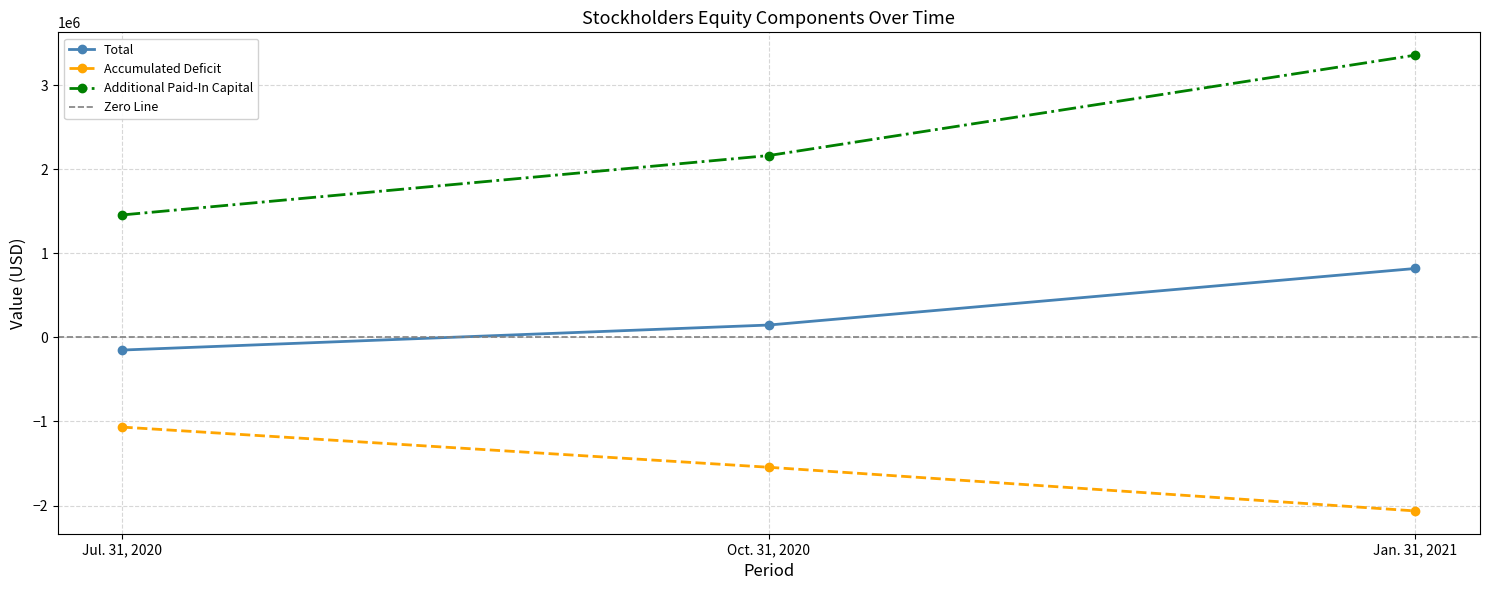

What is the smallest value displayed?

-2063901